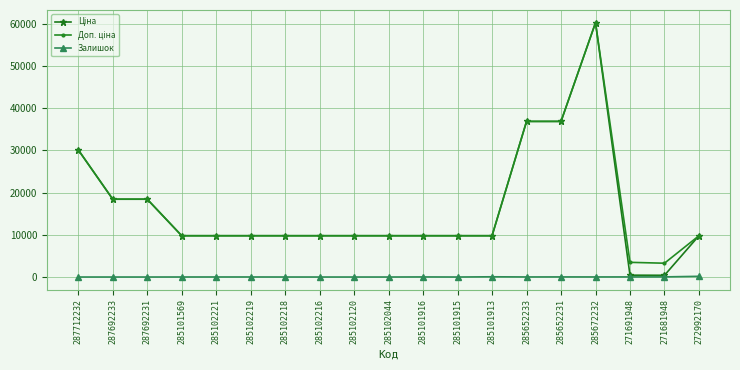

True or false: Залишок has more than 2 interior local peaks.

True